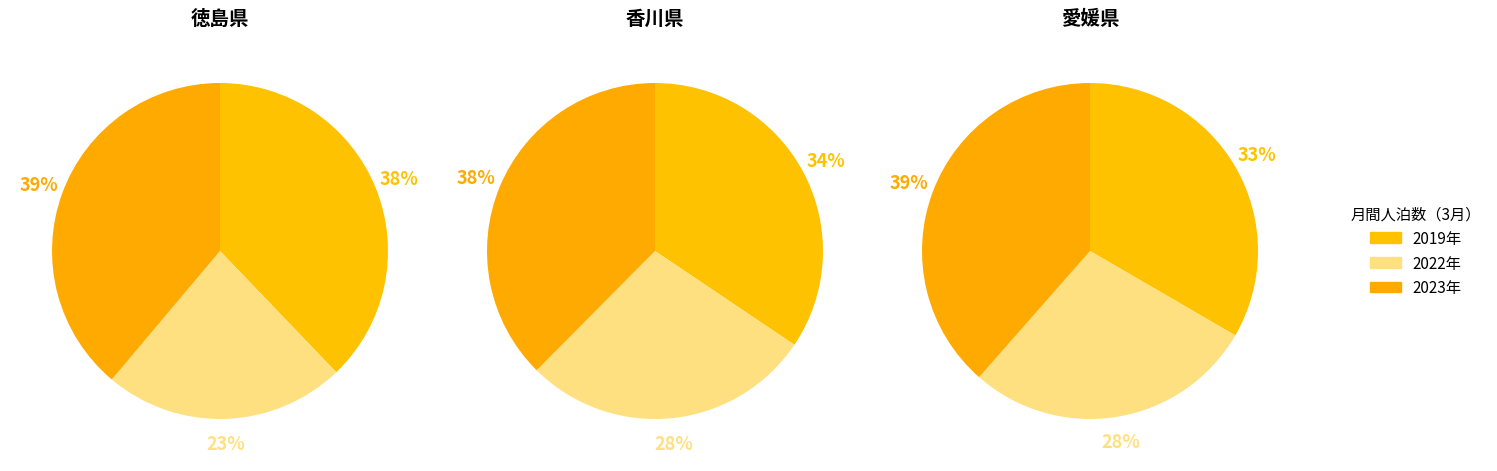

True or false: 1 accounts for 28% of the total.

True